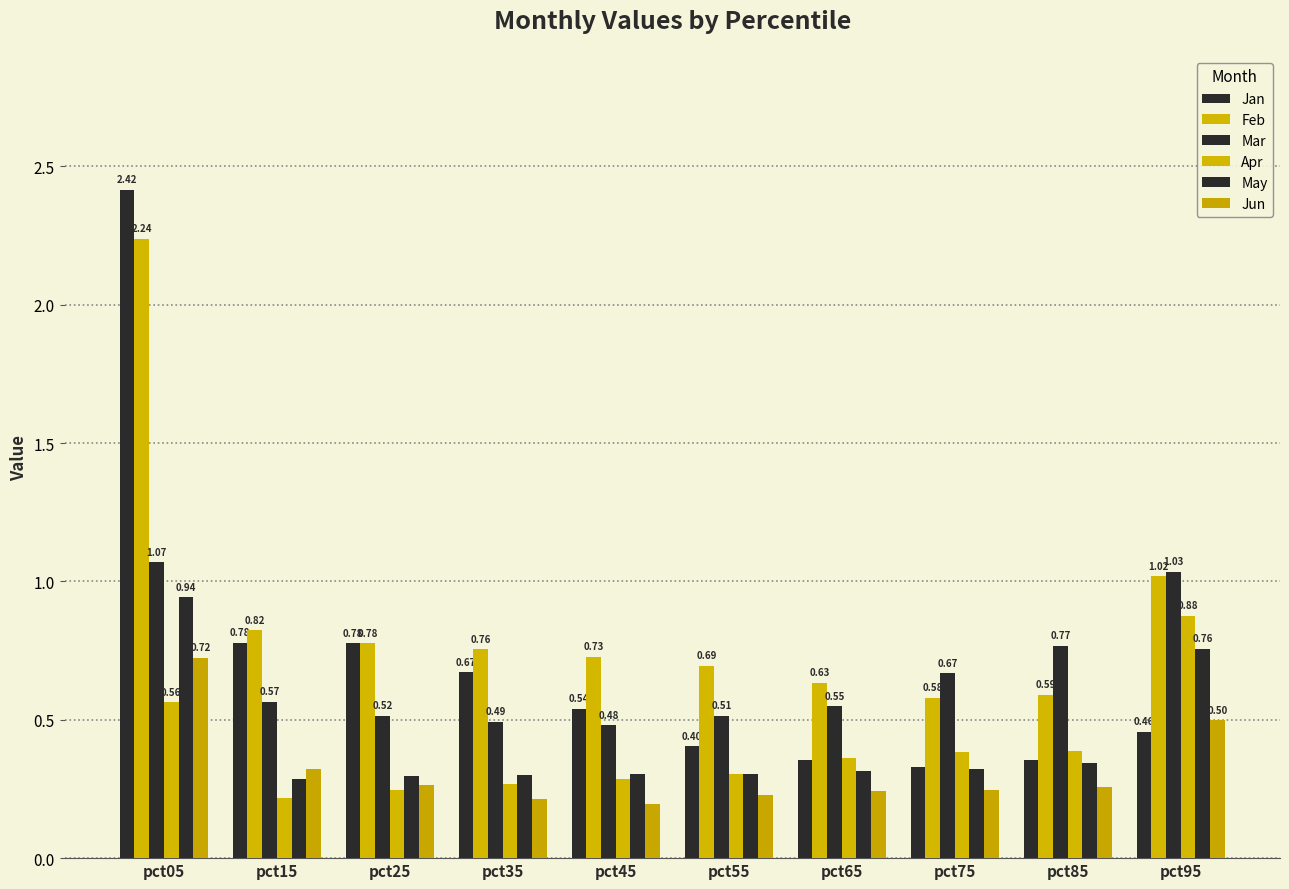

What is the minimum value shown in the chart?

0.2